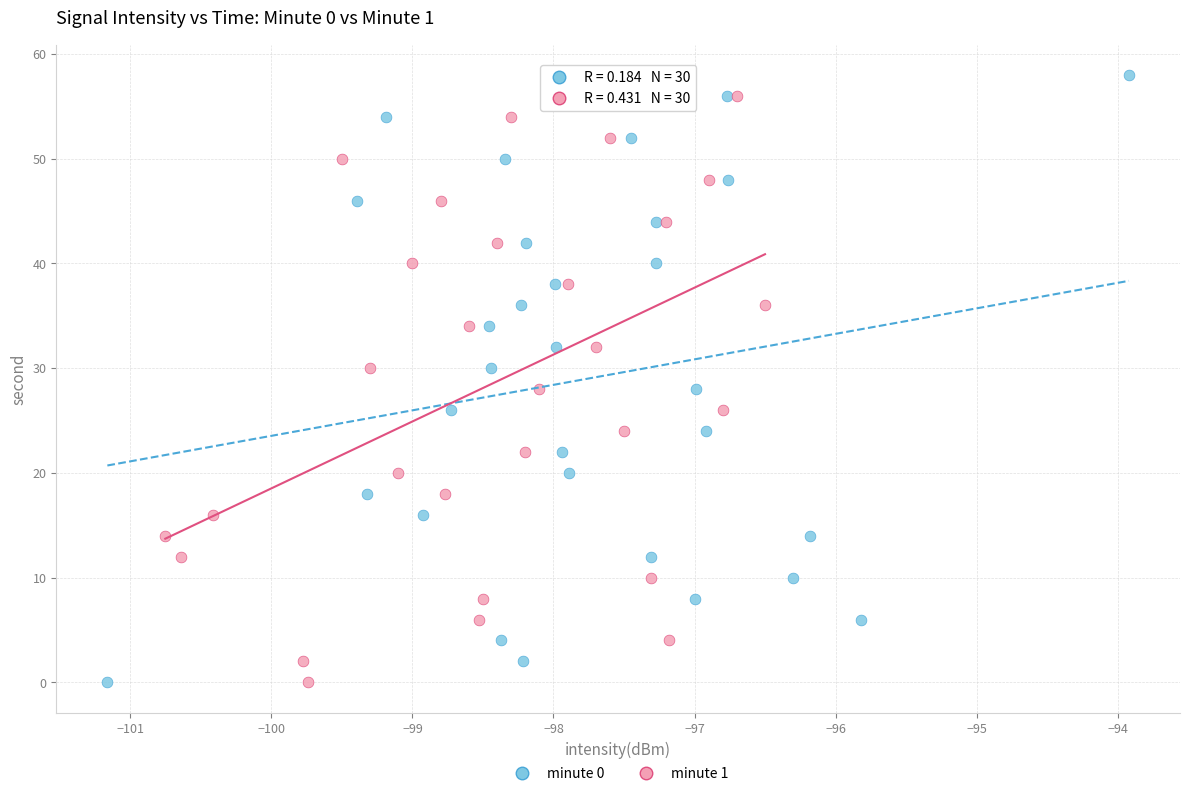

What are all the series names shown in the legend?

minute 0, minute 1